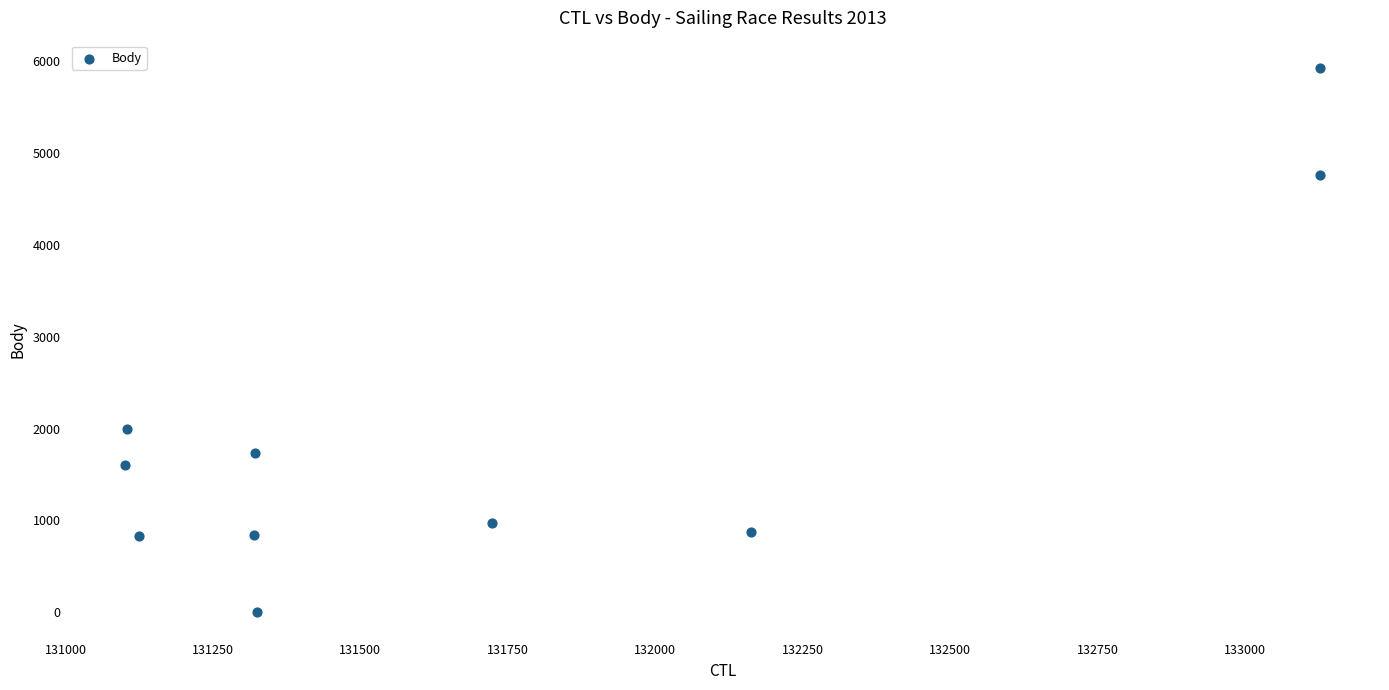

What Y value in the scatter plot is closest to 2962?

1996